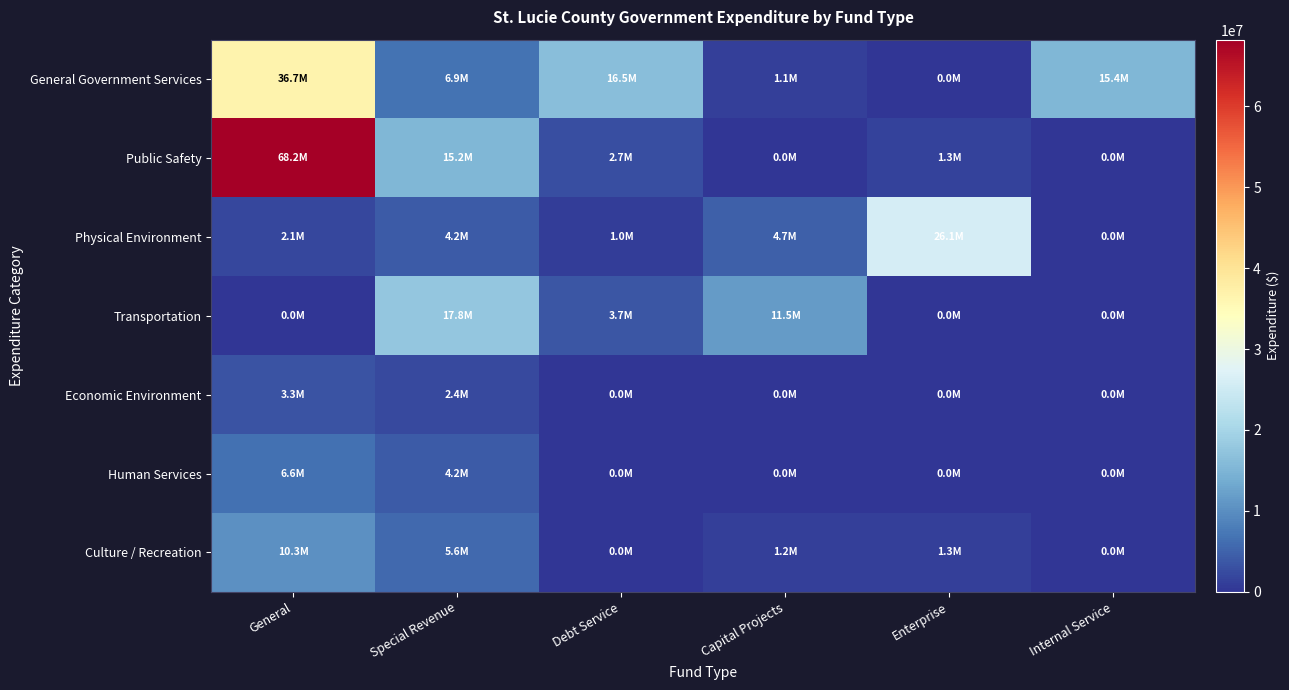

Which series has the largest range (max minus min)?

Public Safety